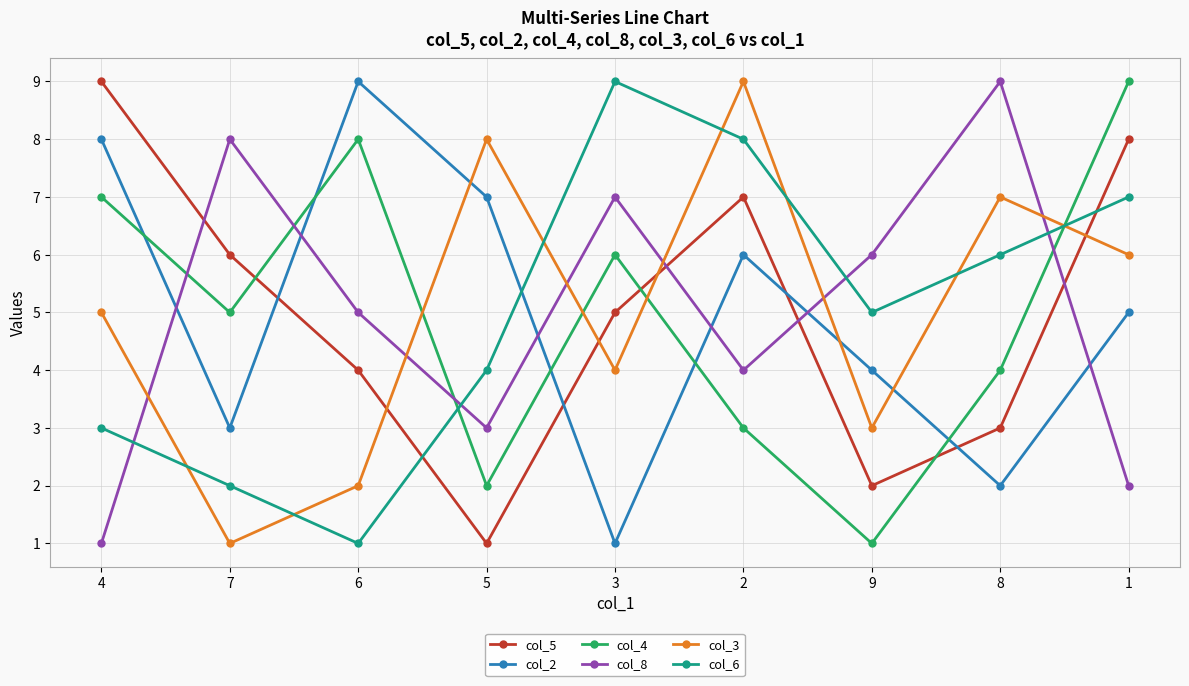

What is the average value of the col_8 series?

5